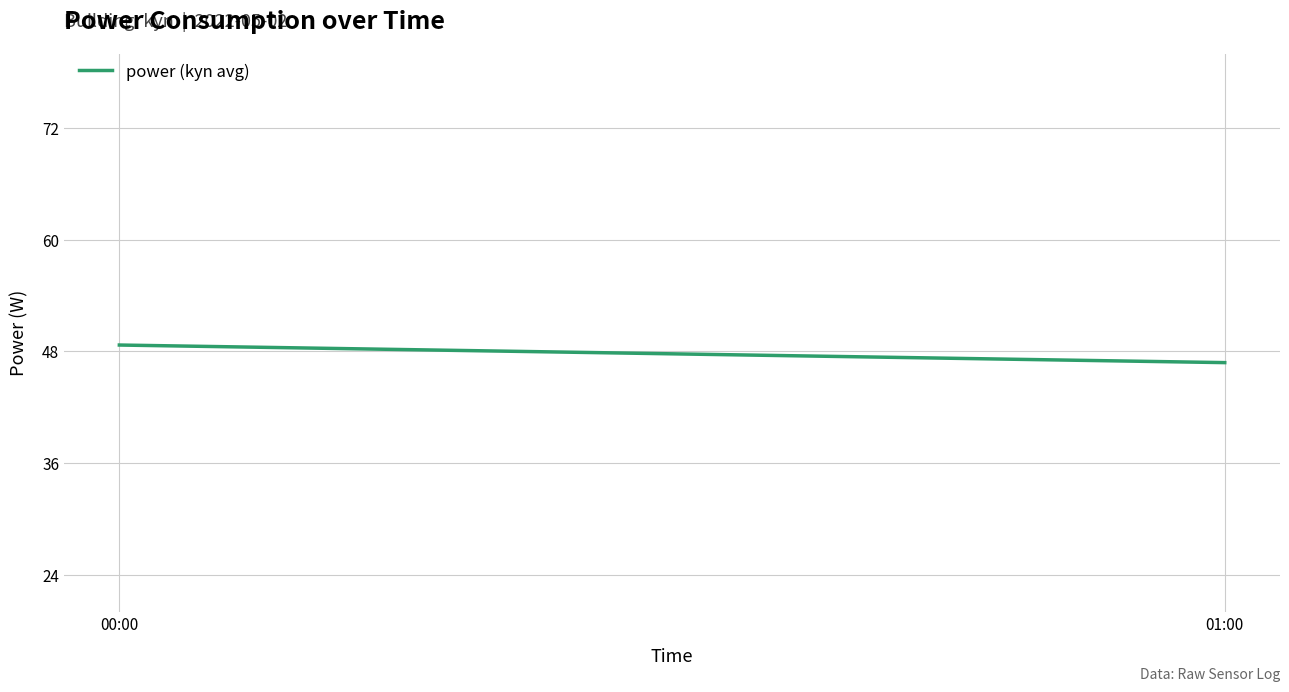

The value at 00:00 is 48.7. True or false?

True